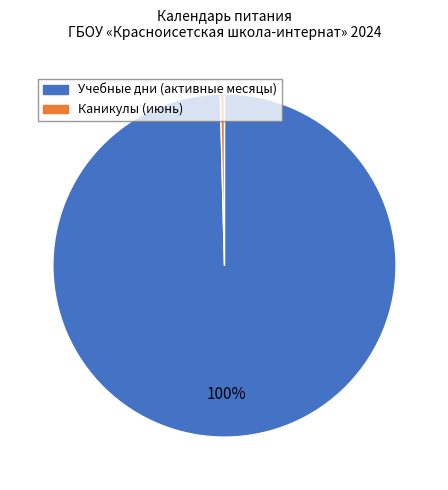

Is there any slice that represents more than half of the pie?

Yes